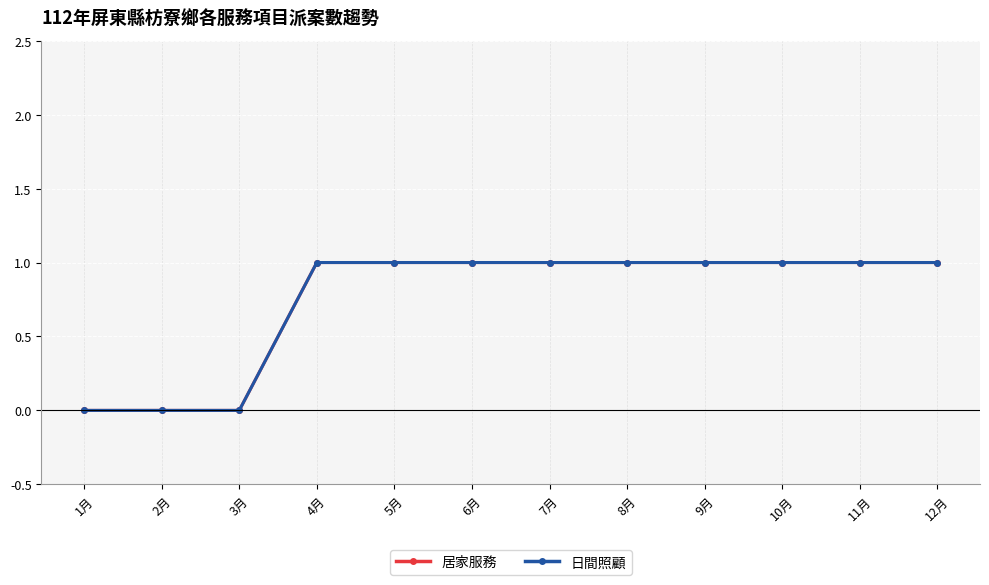

How many 日間照顧 values are between 1 and 2?

9